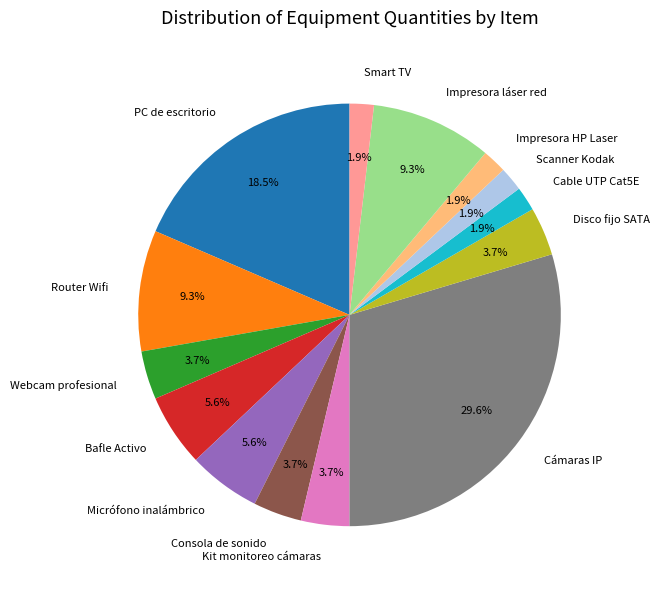

Is the sum of Router Wifi and Micrófono inalámbrico greater than half?

No